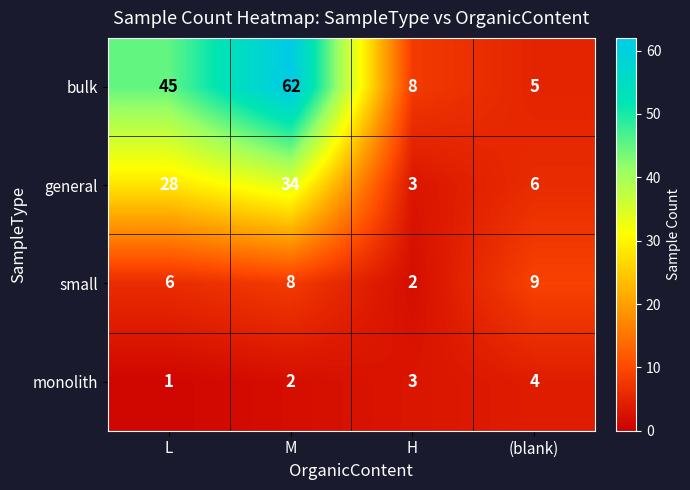

What is the sum of all bulk values?

120